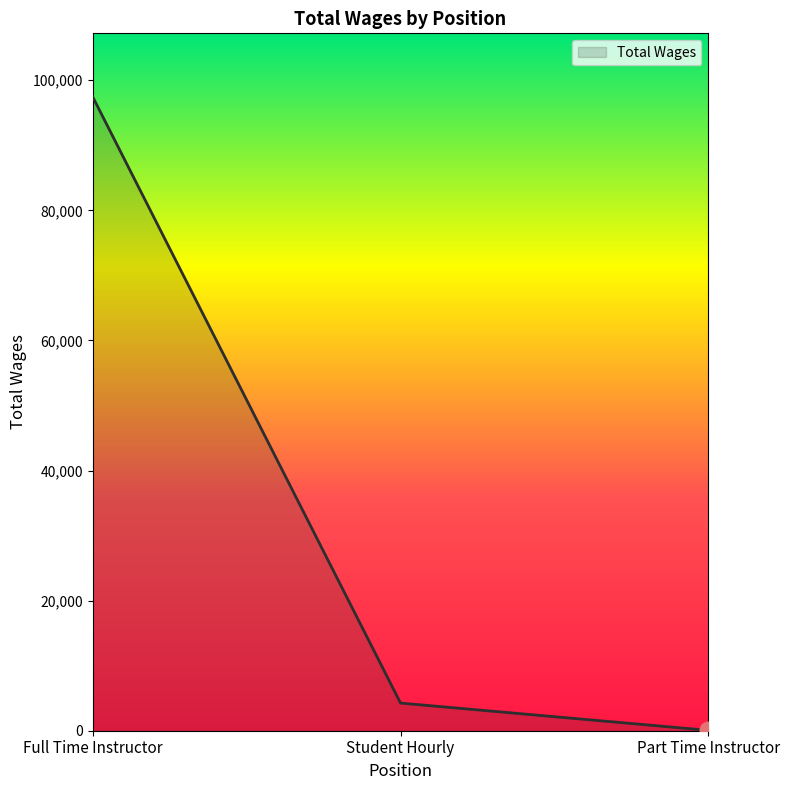

What is the difference between the values at Part Time Instructor and Full Time Instructor?

97398